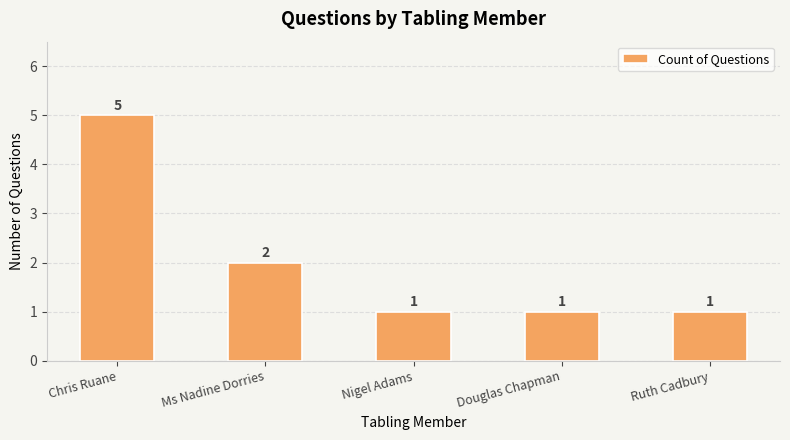

How many data points does each series have?

5